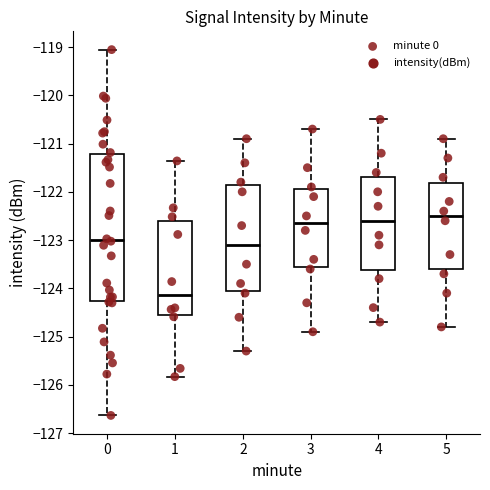

Reading left to right, read every box against the y-axis: the position of its median line, the range the box covers, and the ends of its whiskers. The values are not printed on the chart, so give them approximately, as read against the axis.

0: median -123.0, box -124.3 to -121.2, whiskers -126.6 to -119.1
1: median -124.1, box -124.6 to -122.6, whiskers -125.8 to -121.4
2: median -123.1, box -124.0 to -121.8, whiskers -125.3 to -120.9
3: median -122.6, box -123.5 to -121.9, whiskers -124.9 to -120.7
4: median -122.6, box -123.6 to -121.7, whiskers -124.7 to -120.5
5: median -122.5, box -123.6 to -121.8, whiskers -124.8 to -120.9